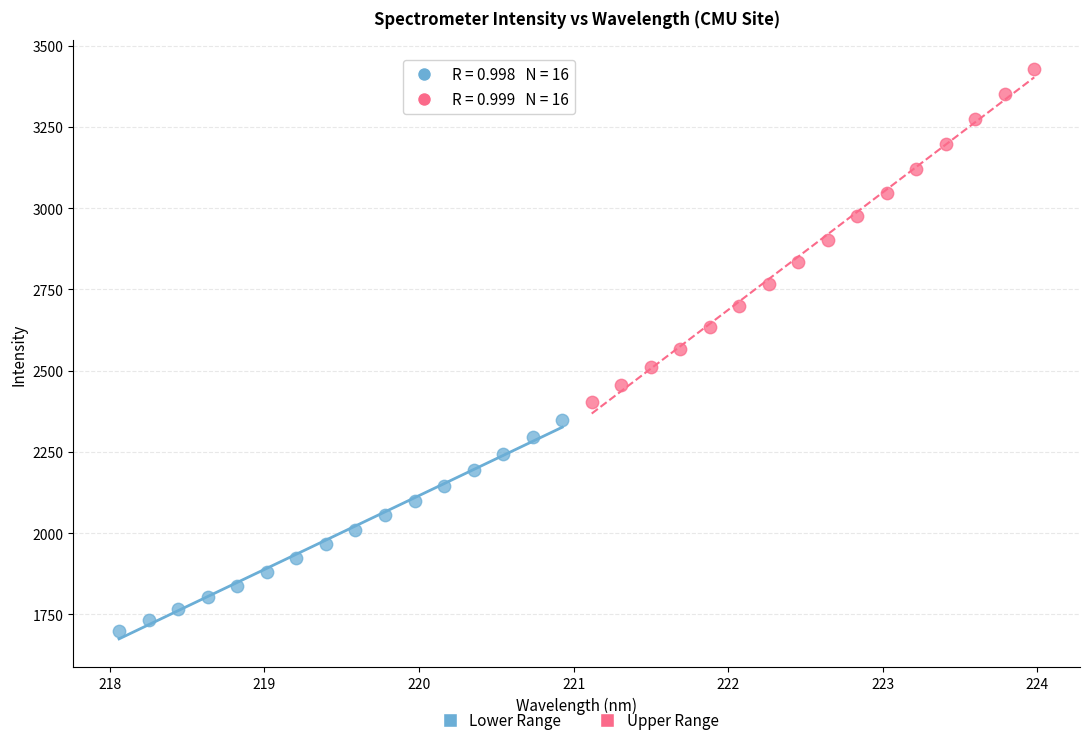

Which series reaches the minimum Y coordinate?

Lower Range